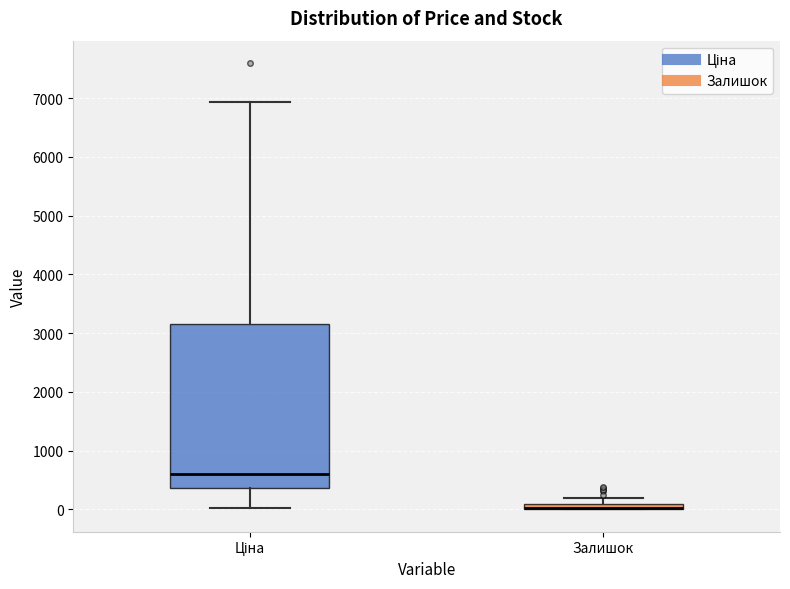

Where does the upper whisker of the box for Ціна end on the y-axis? The values are not printed on the chart, so give them approximately, as read against the axis.

6900